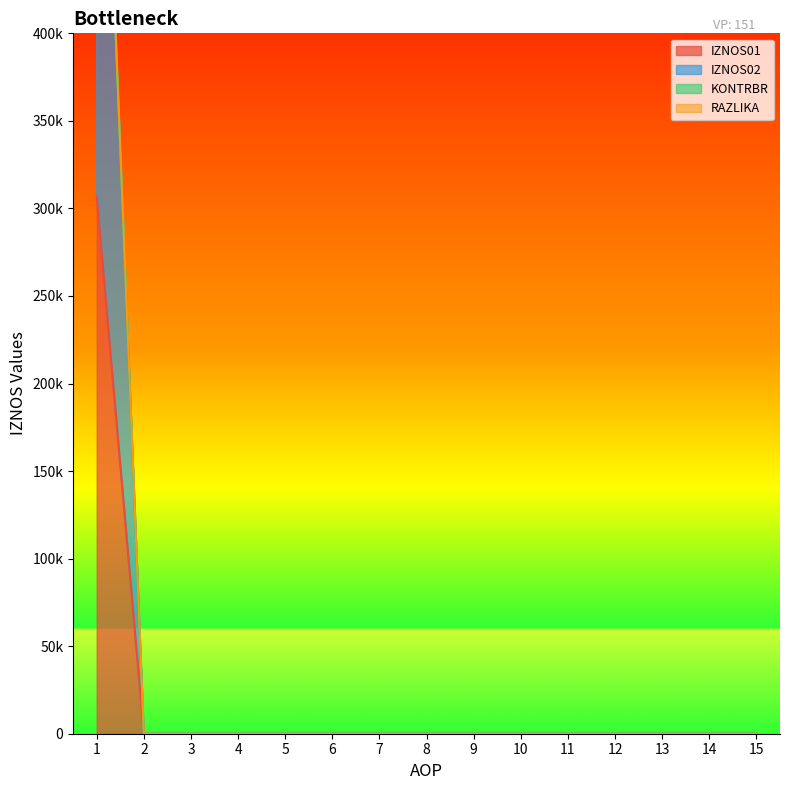

True or false: KONTRBR and RAZLIKA cross at least once.

False